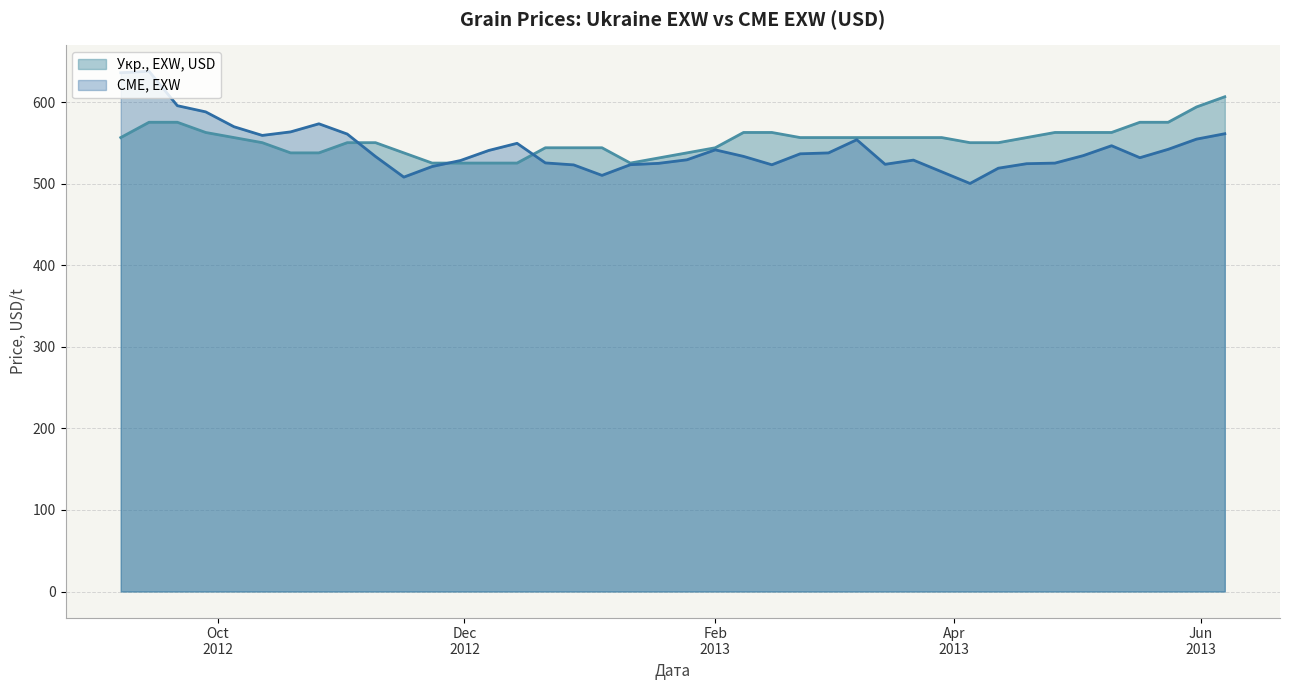

Reading left to right, list all the values displayed in this chart.

Укр., EXW, USD: 556.7	575.5	575.5	563.0	556.7	550.5	538.0	538.0	550.5	550.5	538.0	525.5	525.5	525.5	525.5	544.2	544.2	544.2	525.5	531.7	538.0	544.2	563.0	563.0	556.7	556.7	556.7	556.7	556.7	556.7	550.5	550.5	556.7	563.0	563.0	563.0	575.5	575.5	594.3	606.8
CME, EXW: 636.2	638.0	595.8	588.3	570.0	559.4	563.7	573.6	561.1	533.5	508.2	521.2	528.6	540.9	549.7	525.6	523.2	510.4	523.4	525.1	529.5	541.7	533.7	523.4	536.8	537.9	554.1	524.0	529.1	514.8	500.4	519.2	524.7	525.4	534.6	546.7	532.0	542.3	554.8	561.4